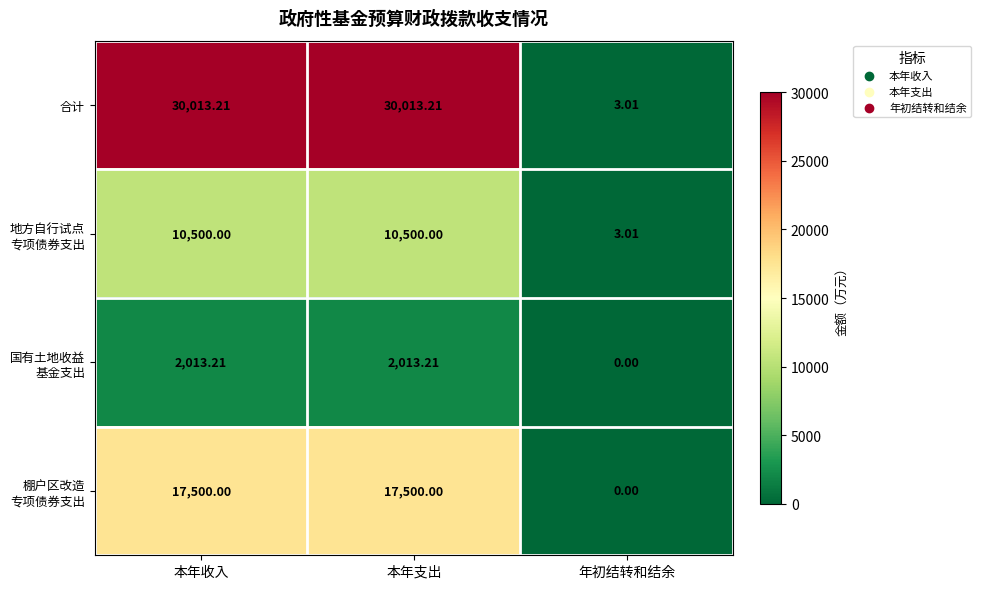

Which series has the largest total across all categories?

合计